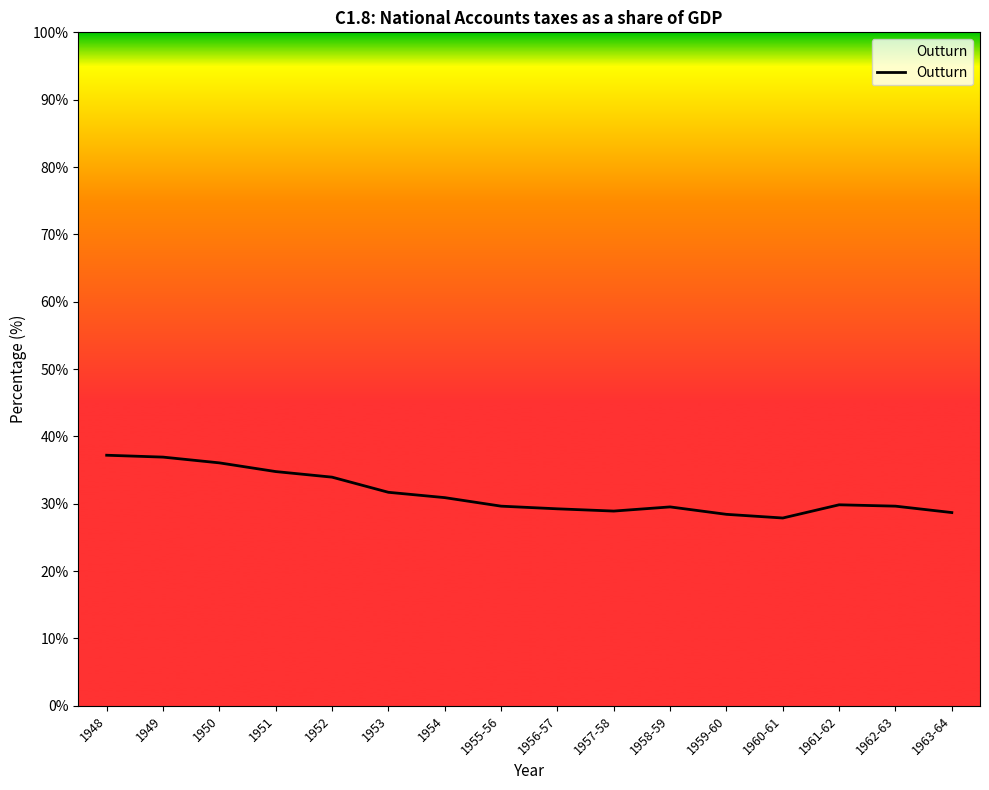

What is the smallest value displayed?

27.9